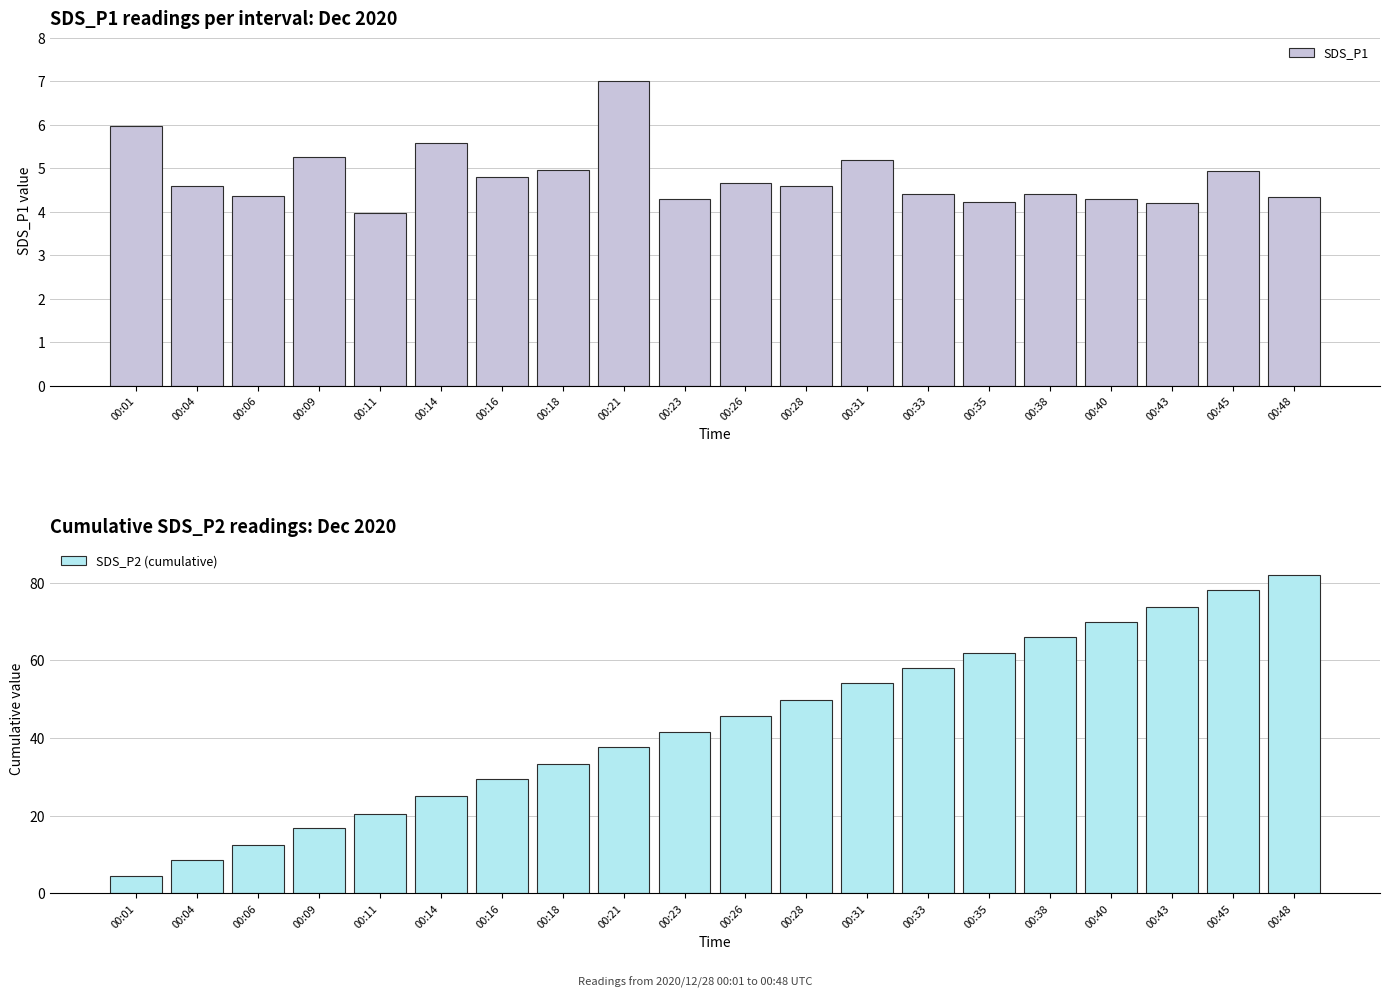

What are all the series names shown in the legend?

SDS_P1, SDS_P2 (cumulative)